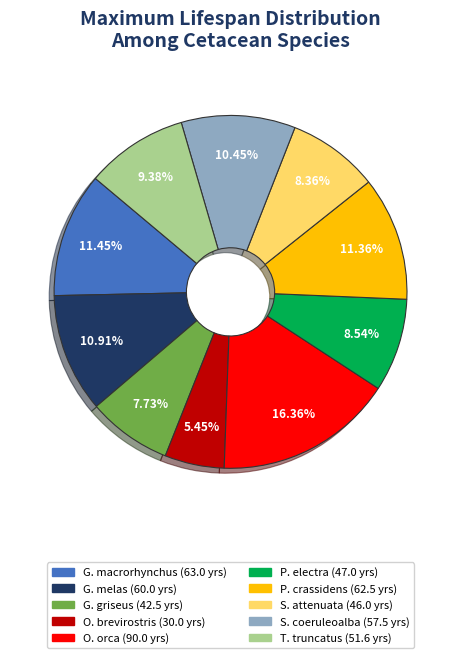

Is there a majority slice in this chart?

No